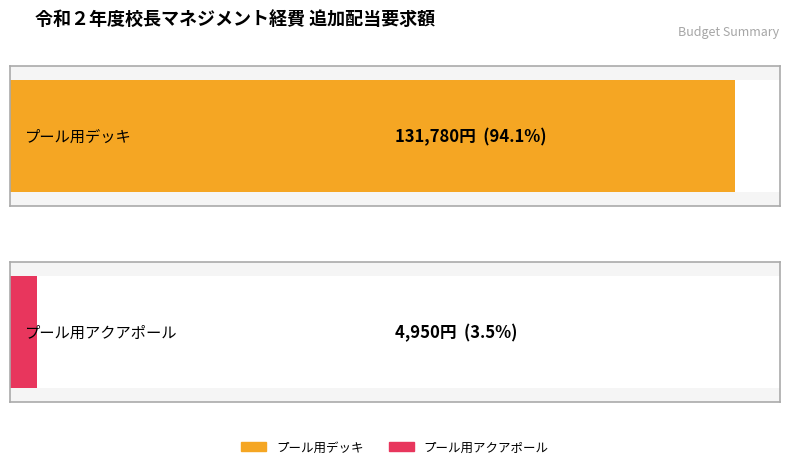

What position from the right is プール用アクアポール?

1